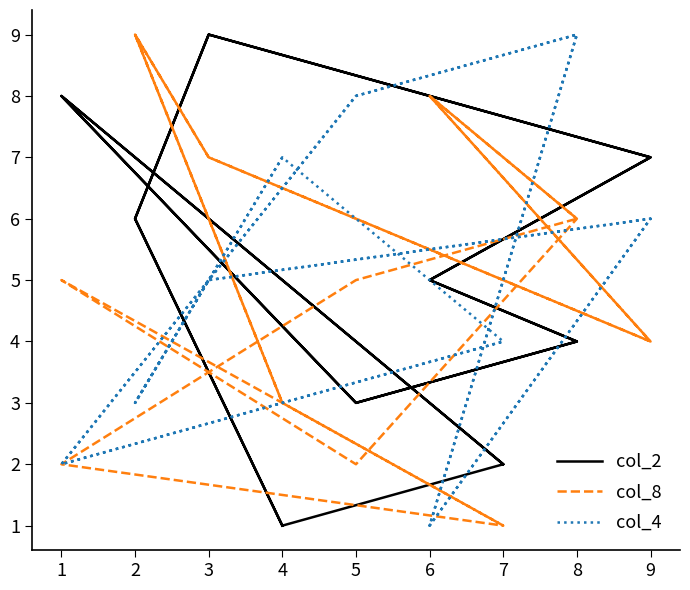

What are all the series names shown in the legend?

col_2, col_8, col_4